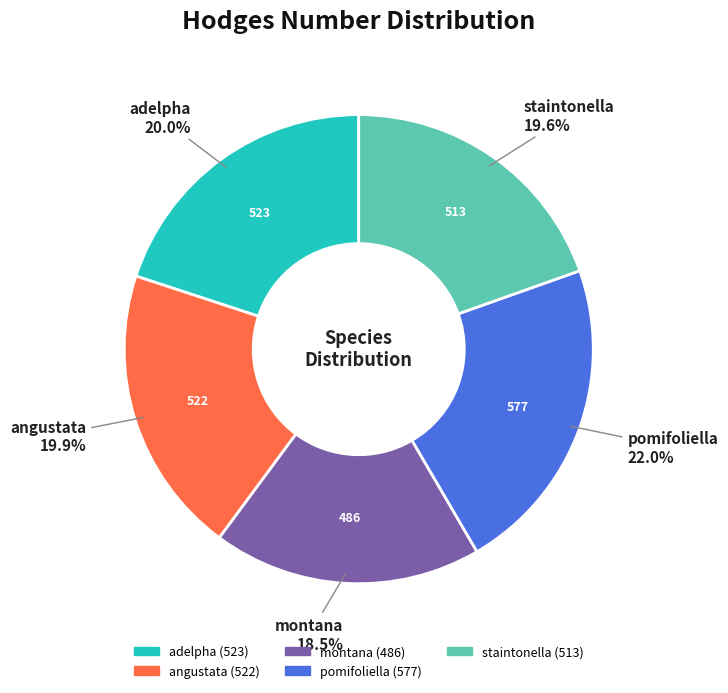

How many slices are in this pie chart?

5